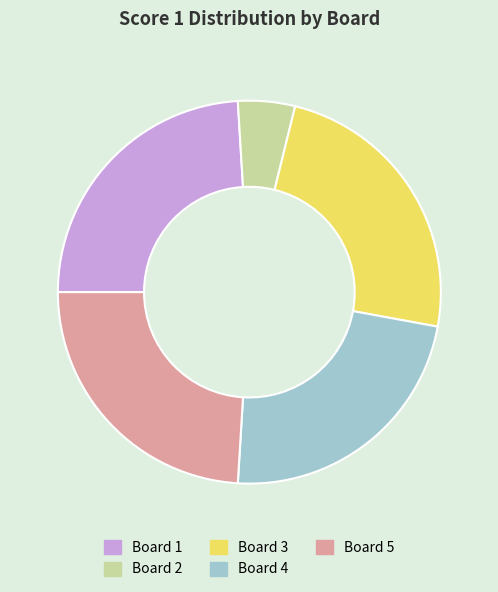

Combined, do Board 3 and Board 4 account for over 50%?

No